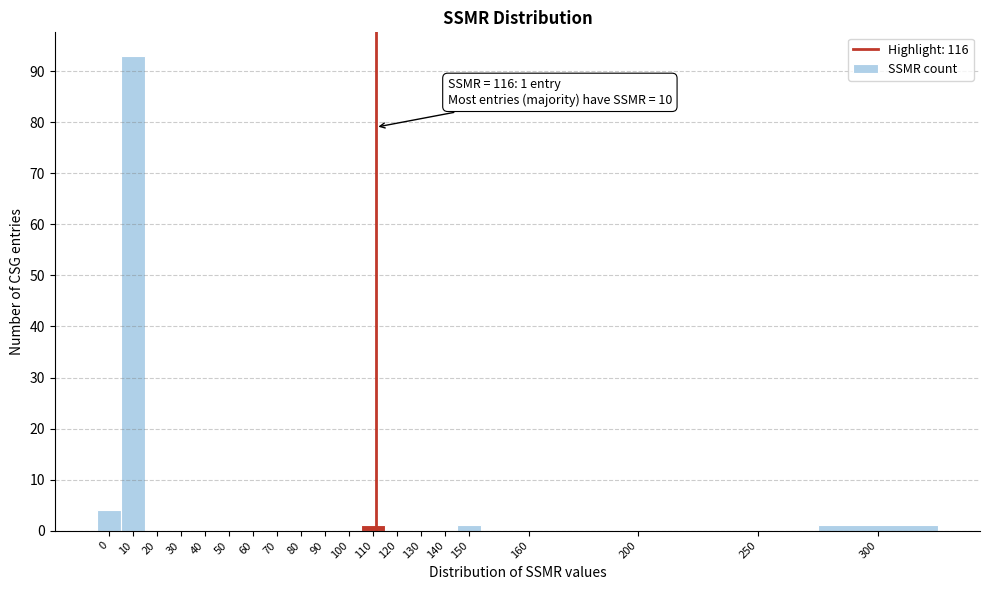

Reading right to left, extract all data points from this chart.

300=1	250=0	200=0	160=0	150=1	140=0	130=0	120=0	110=1	100=0	90=0	80=0	70=0	60=0	50=0	40=0	30=0	20=0	10=93	0=4